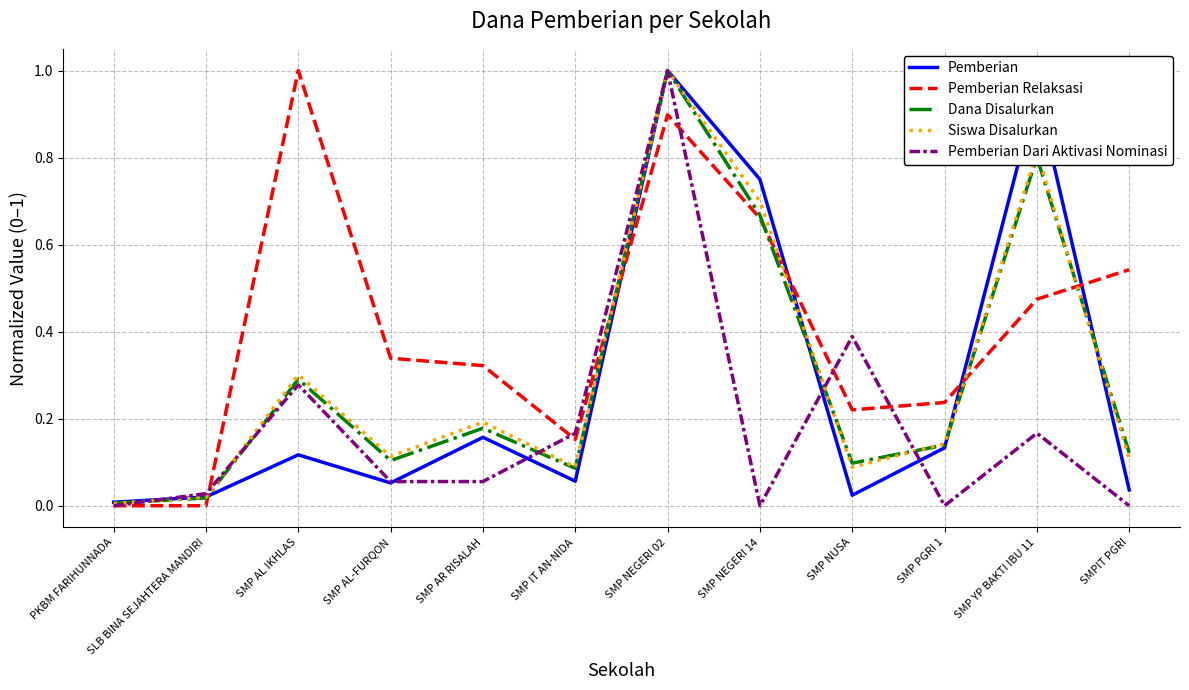

How many lines are shown in the chart?

5